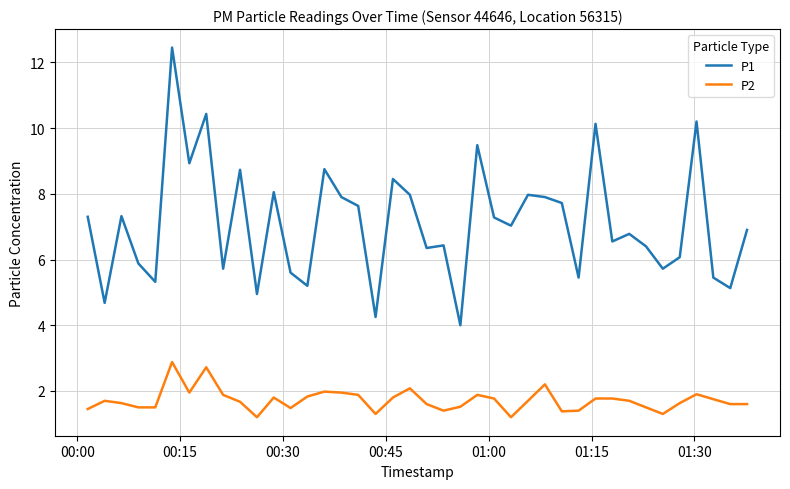

Which series has the largest total across all categories?

P1